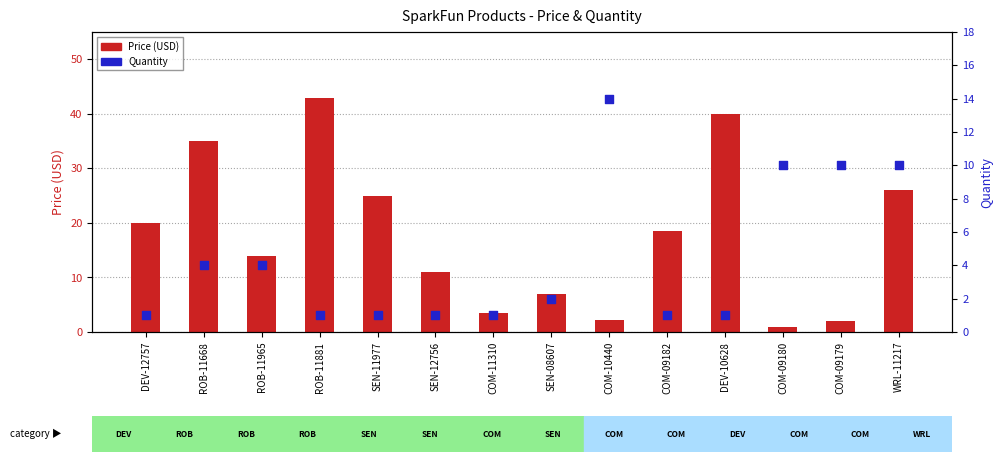

At which category is the sum across all series the highest?

ROB-11881